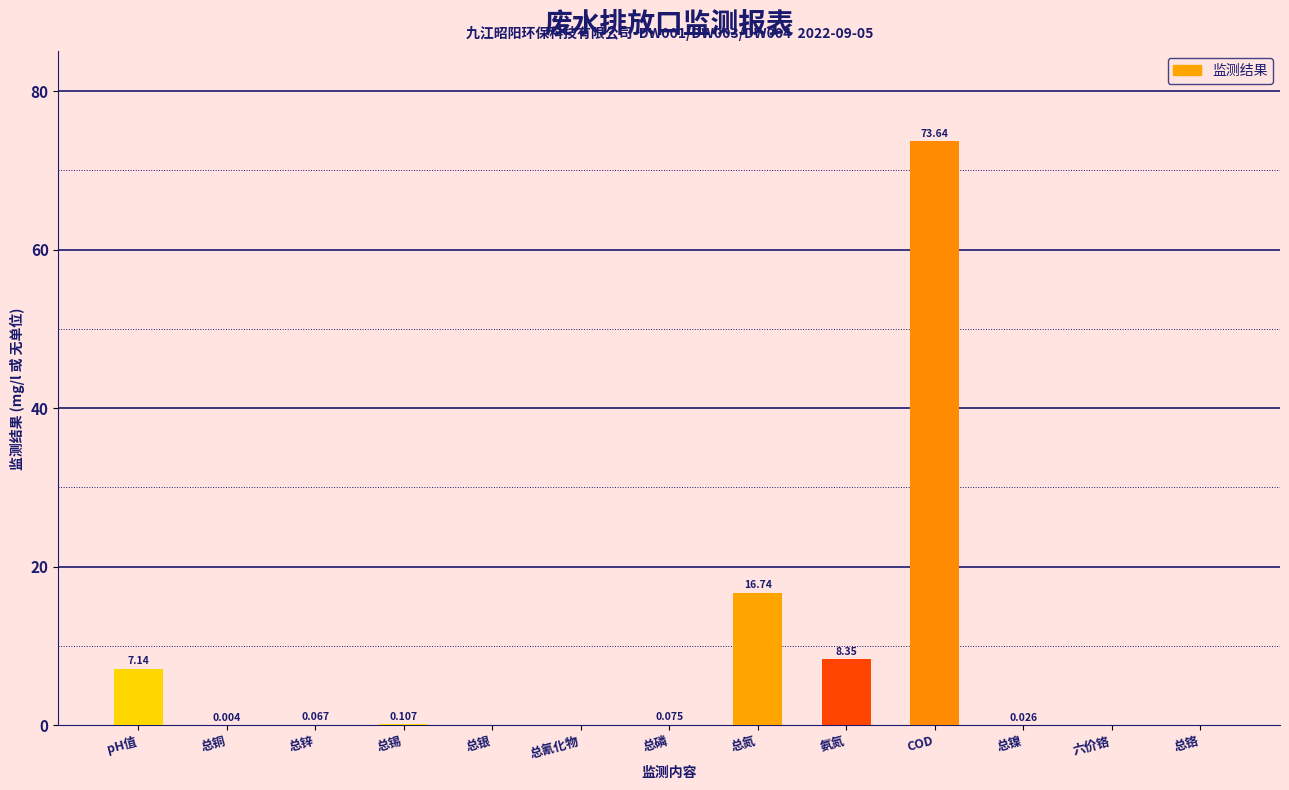

How many values are above zero?

9